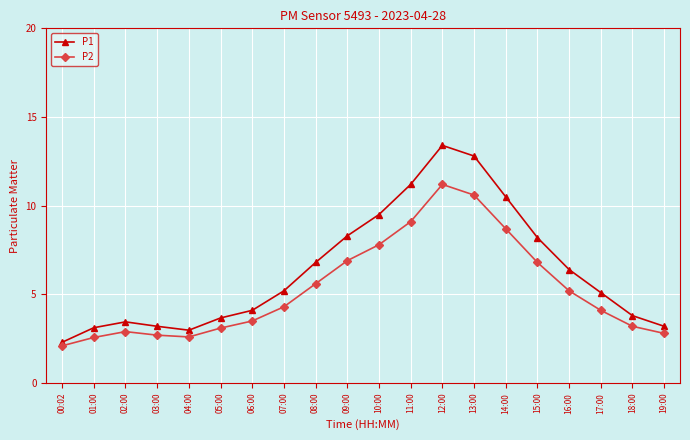

The value of P2 at 01:00 is 4.4. True or false?

False